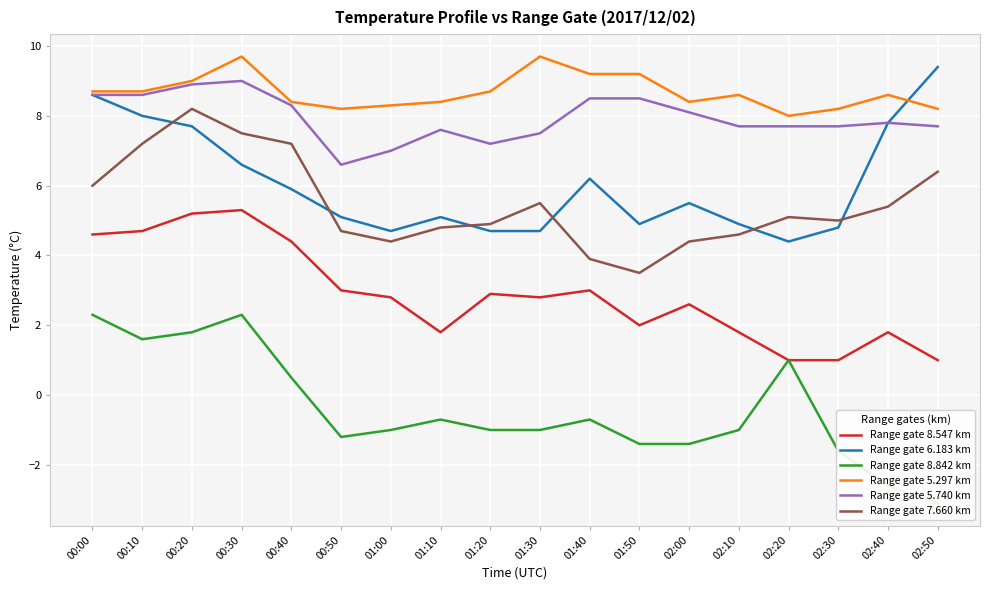

What is the average value of the Range gate 7.660 km series?

5.5